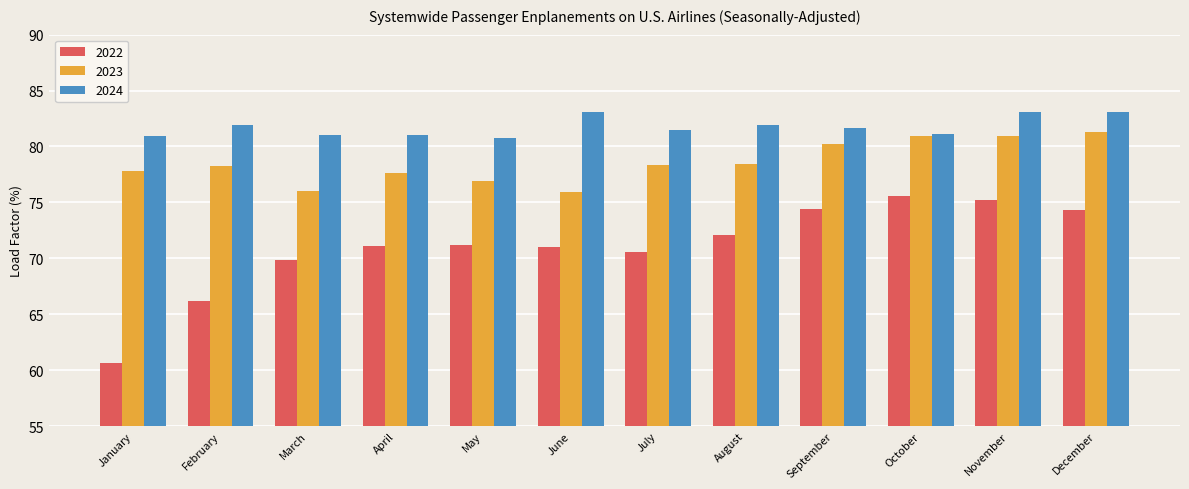

Which category has the lowest value across all series?

January